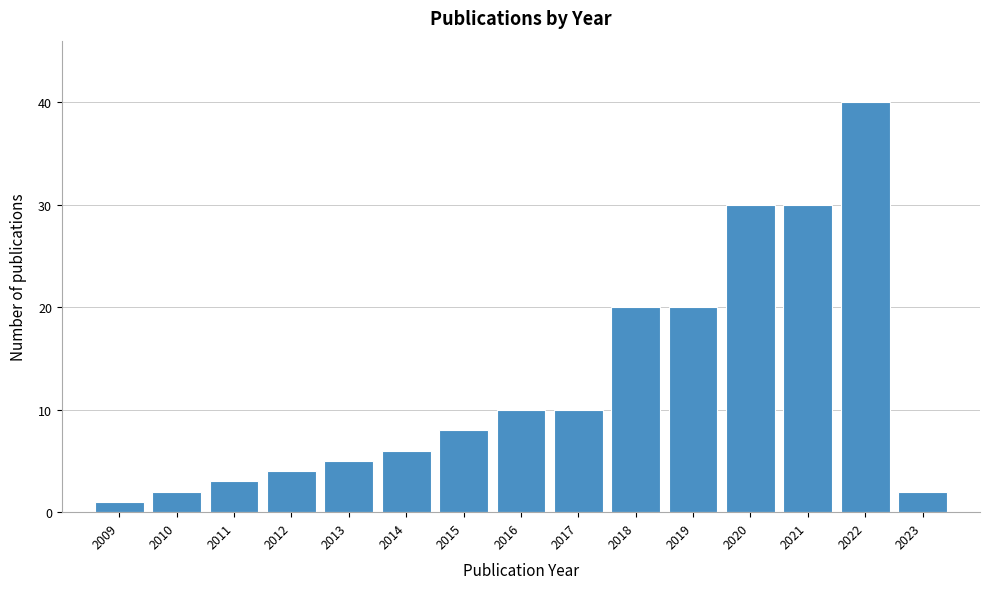

Reading left to right, extract all data points from this chart.

1	2	3	4	5	6	8	10	10	20	20	30	30	40	2